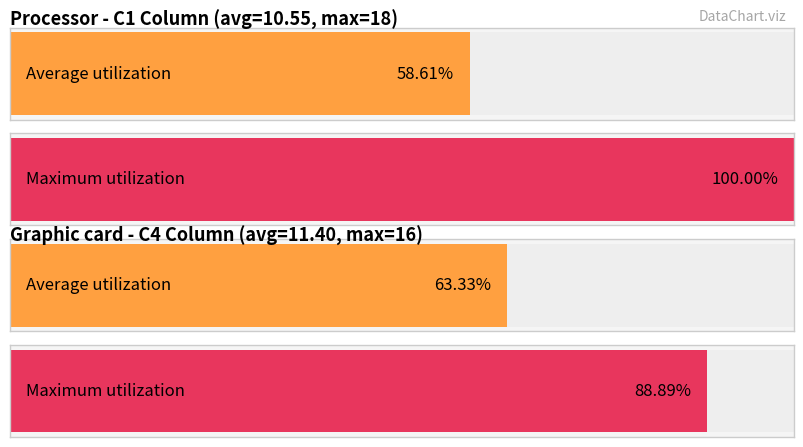

How many bars are there in each group?

2